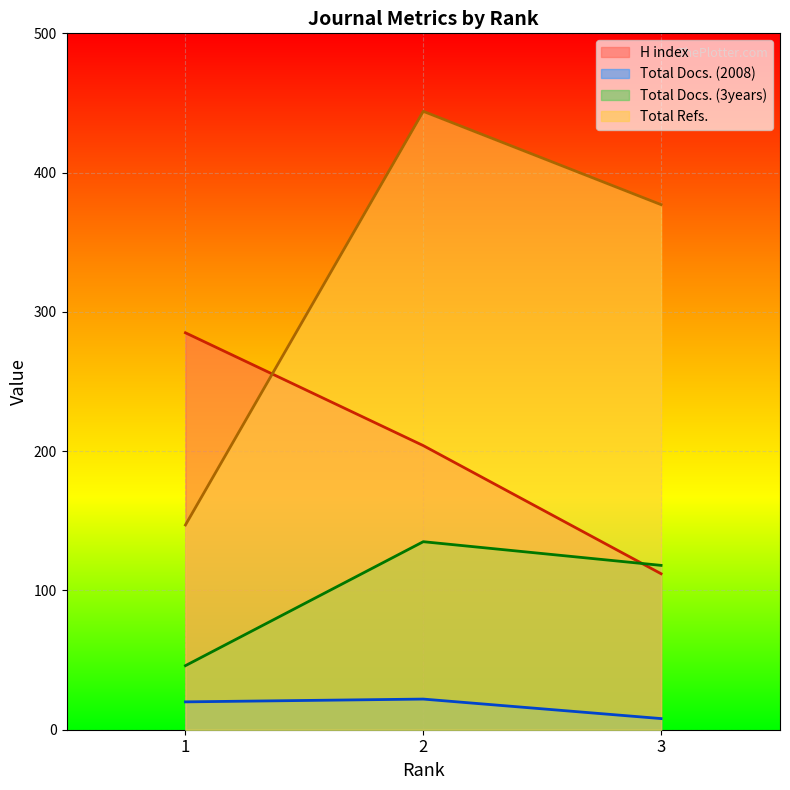

Which category has the highest value in the Total Docs. (2008) series?

2